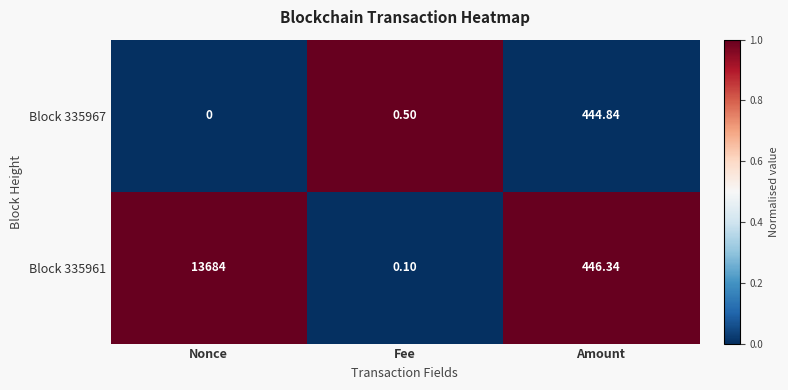

Count the number of data series in this chart.

2